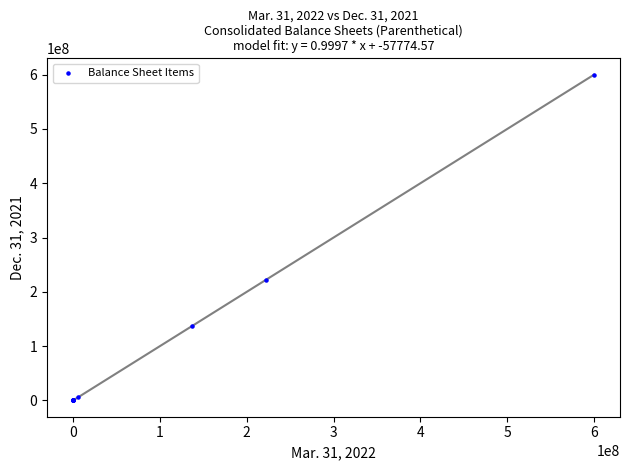

What Y value in the scatter plot is closest to 300000000?

222250970.0